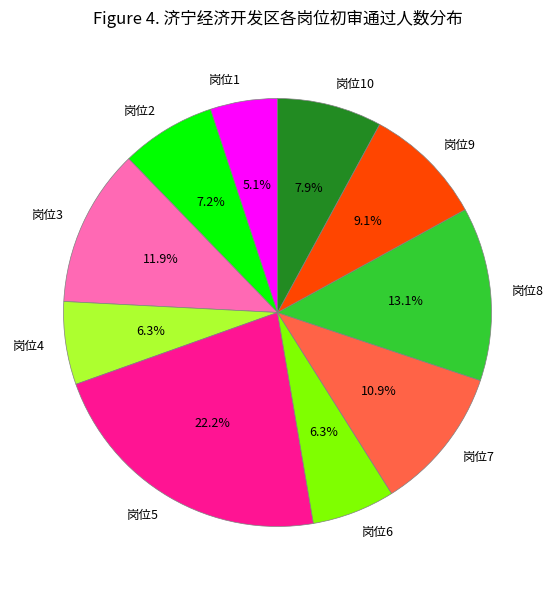

Is the sum of 岗位4 and 岗位8 greater than half?

No